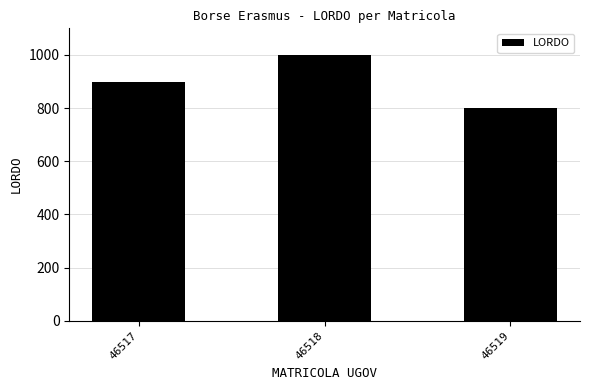

What is the sum of the values at 46517 and 46519?

1700